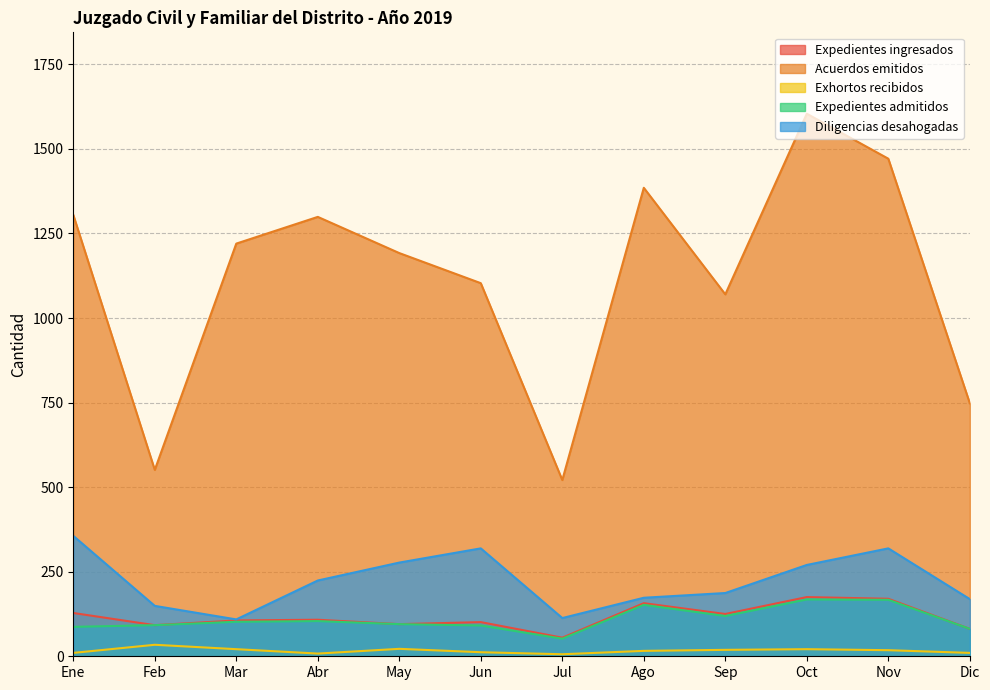

What is the label of the 6th point from the right?

Jul